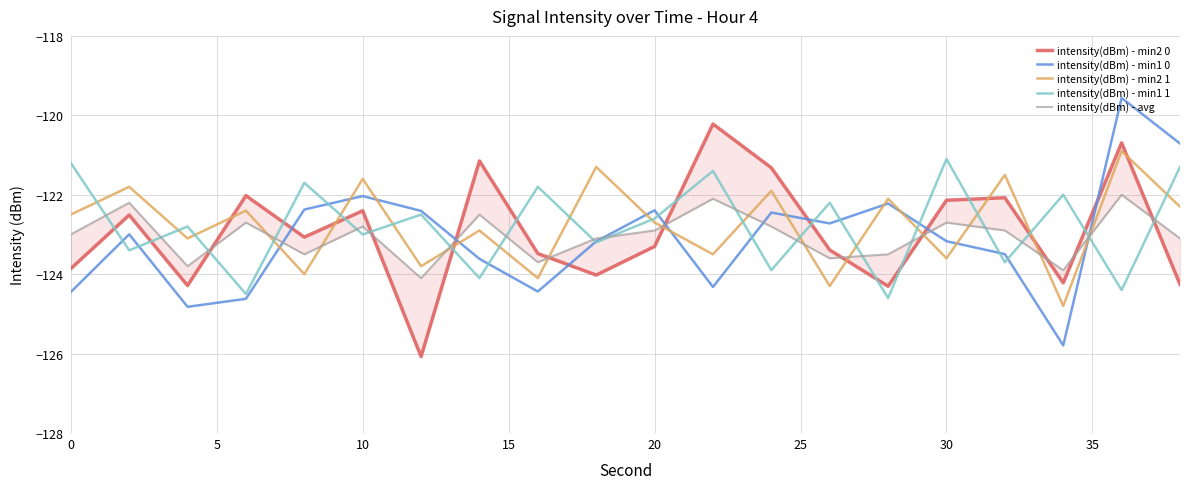

True or false: intensity(dBm) - min1 0 has a value of -61.6 at 30.

False